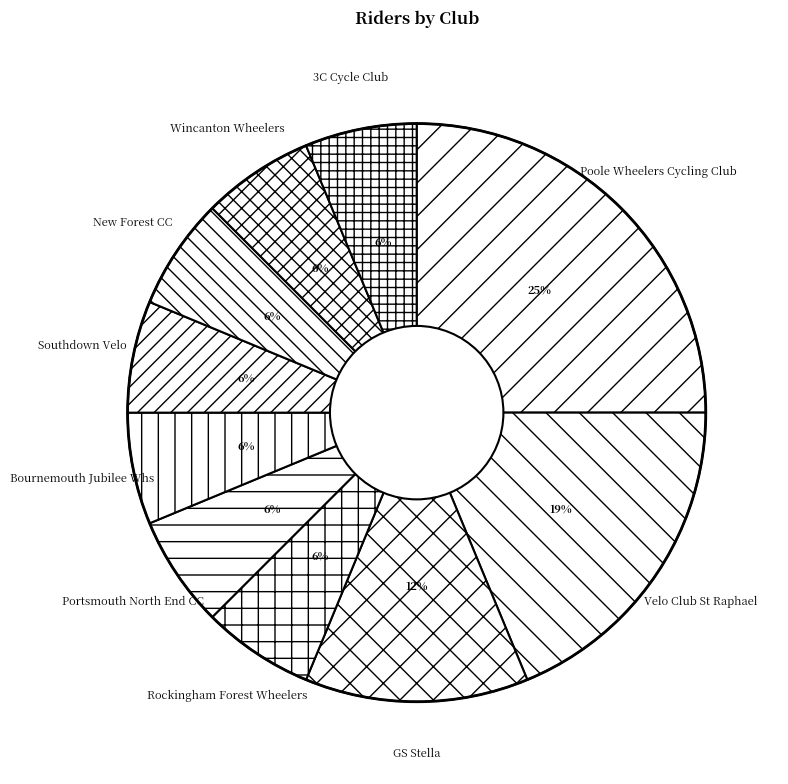

How many segments does this pie chart have?

10